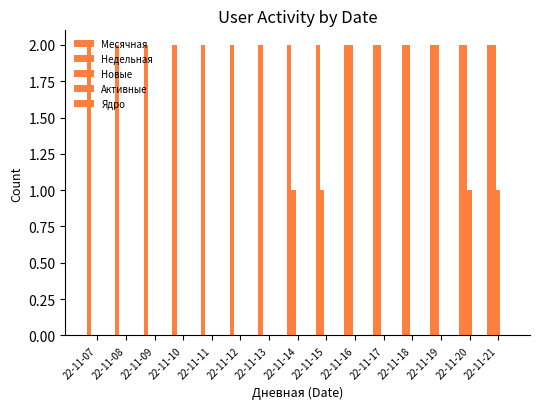

True or false: Недельная has a value of 1 at 22-11-21.

False